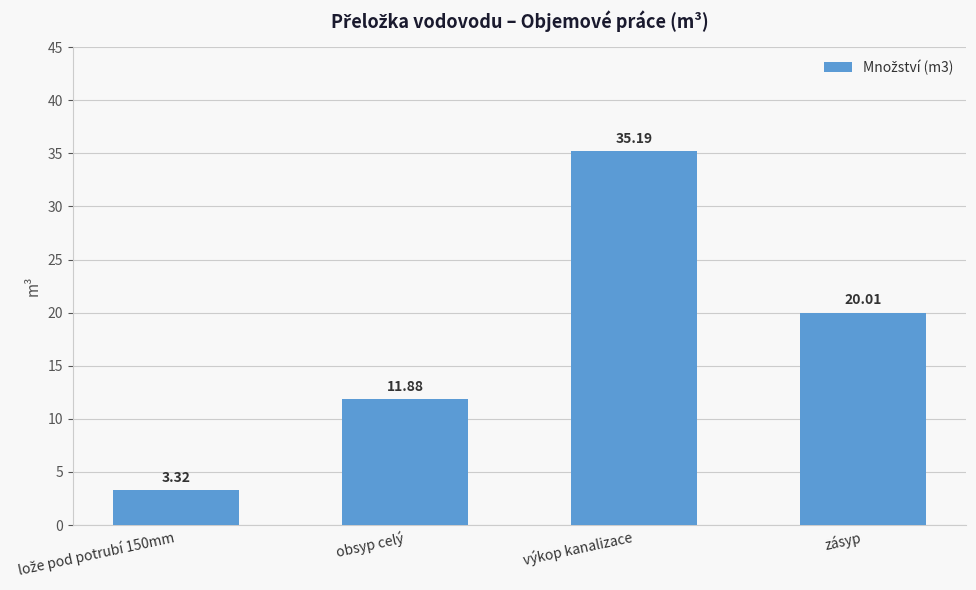

How many bars are there in total?

4